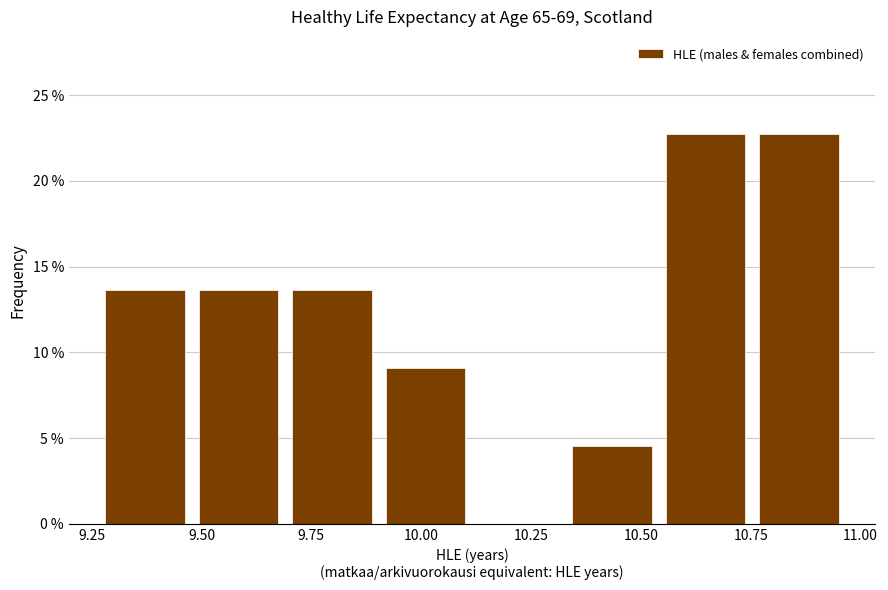

Reading left to right, transcribe this chart: for each bar, give the range it covers on the x-axis and its height. Neither the bar edges nor the heights are printed on the chart, so give them approximately, as read against the axes.

9.25 to 9.50: 13.5
9.50 to 9.70: 13.5
9.70 to 9.90: 13.5
9.90 to 10.10: 9.0
10.10 to 10.35: 0
10.35 to 10.55: 4.5
10.55 to 10.75: 22.5
10.75 to 10.95: 22.5